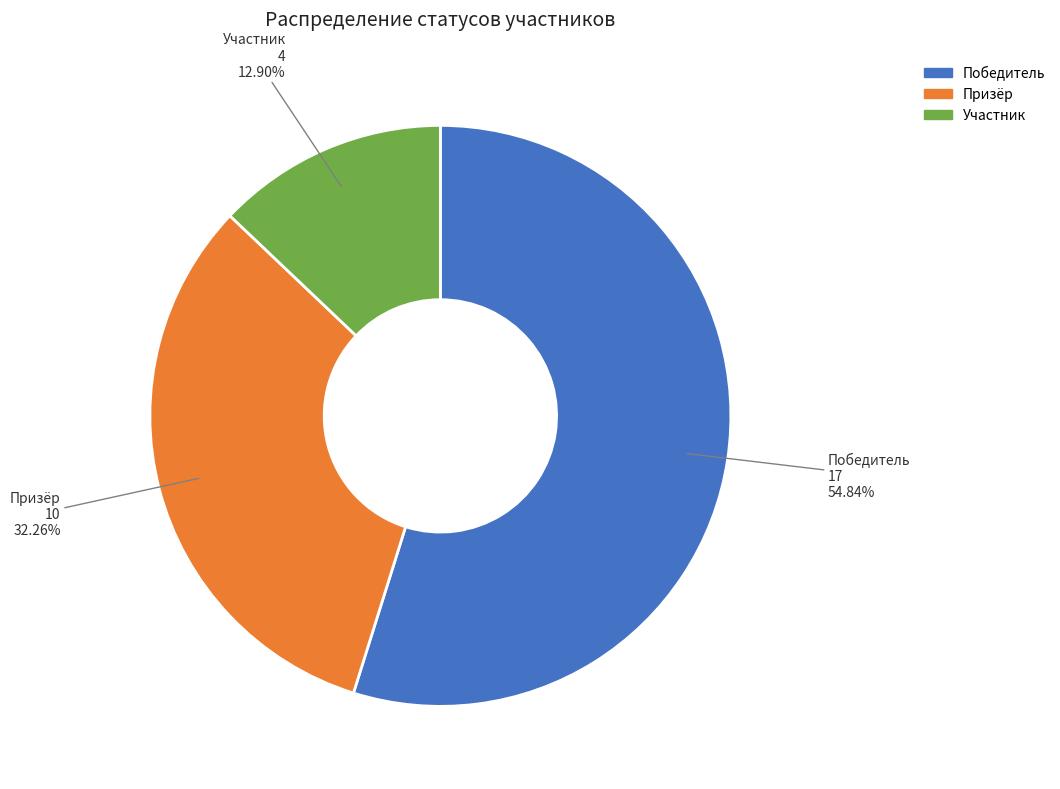

Which slice is the smallest?

Участник